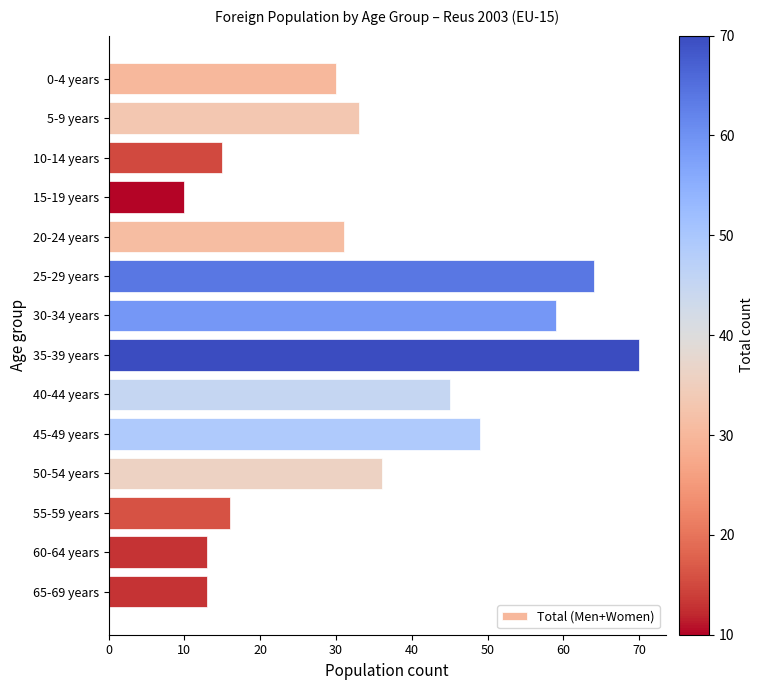

What is the ratio of the value at 40-44 years to the value at 55-59 years?

2.8